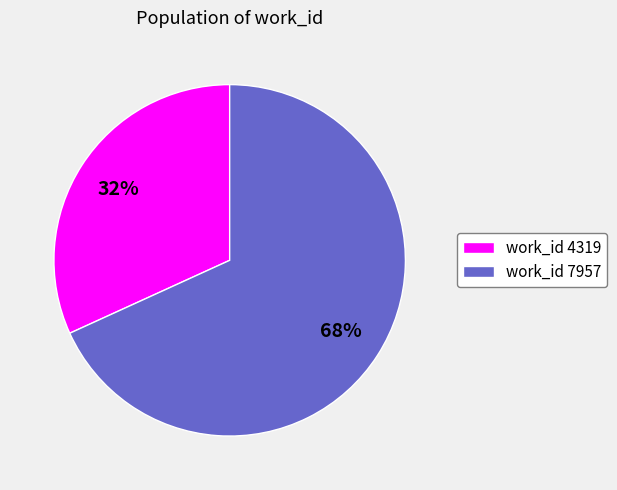

What is the largest slice in the pie chart?

work_id 7957